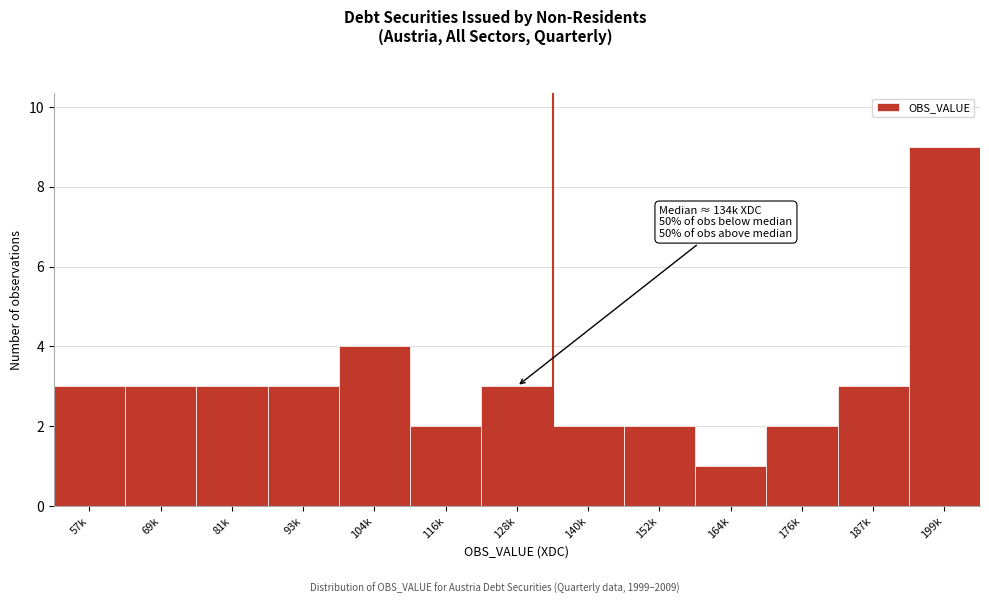

Reading right to left, extract all data points from this chart.

199k=9	187k=3	176k=2	164k=1	152k=2	140k=2	128k=3	116k=2	104k=4	93k=3	81k=3	69k=3	57k=3